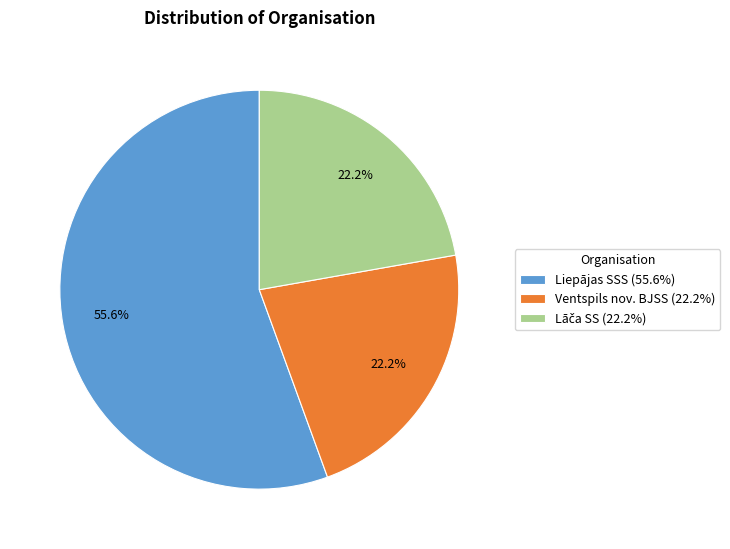

Does Liepājas SSS (55.6%) account for over 50% of the chart?

Yes